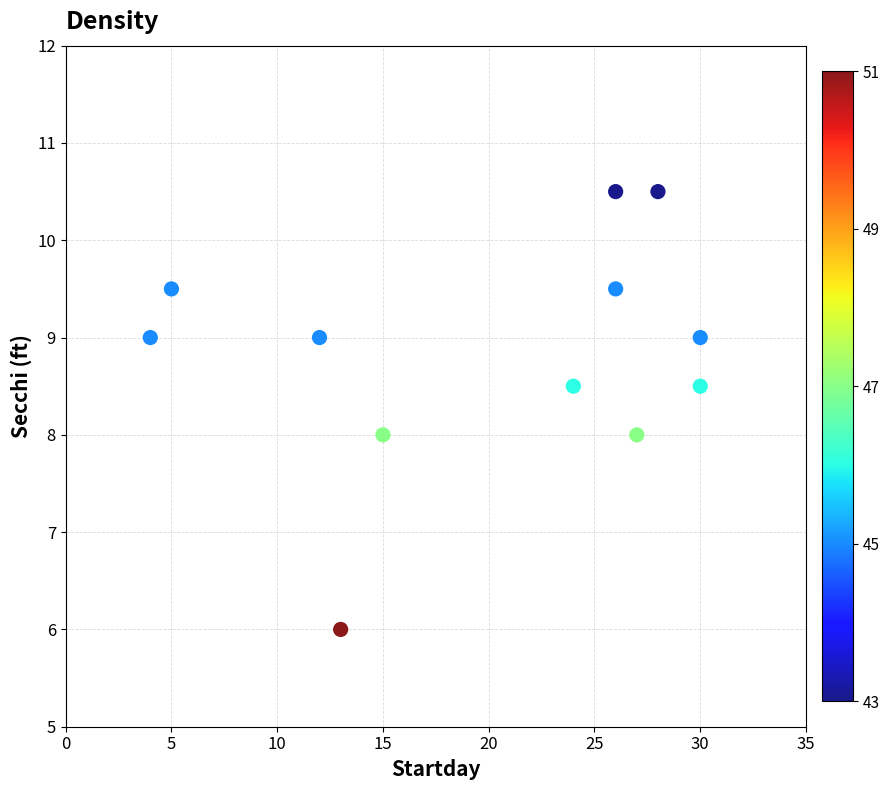

What is the range of X values (max minus min)?

26.0